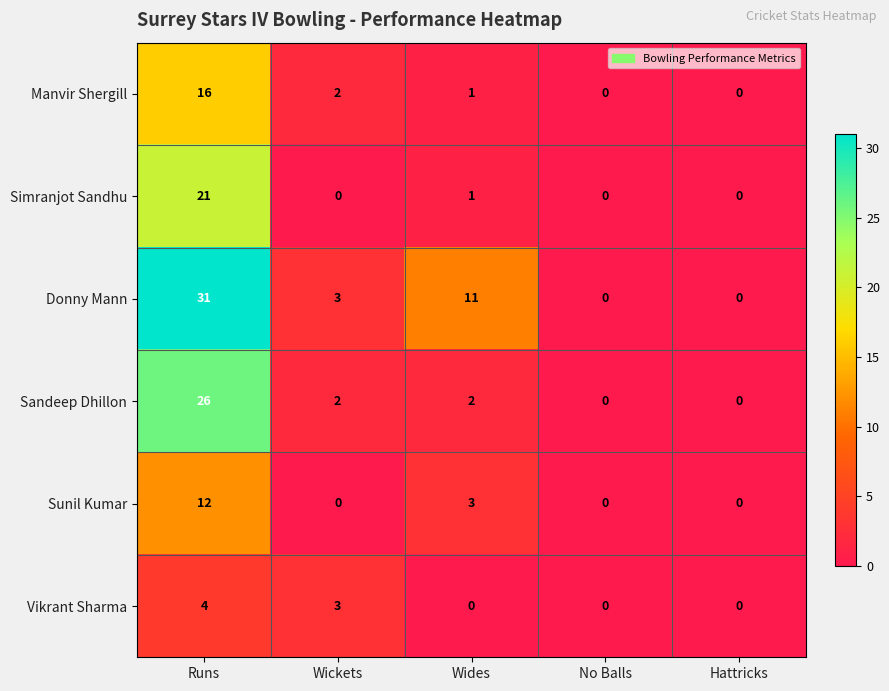

Reading left to right, what are all the values shown in this chart?

Manvir Shergill: Runs=16	Wickets=2	Wides=1	No Balls=0	Hattricks=0
Simranjot Sandhu: Runs=21	Wickets=0	Wides=1	No Balls=0	Hattricks=0
Donny Mann: Runs=31	Wickets=3	Wides=11	No Balls=0	Hattricks=0
Sandeep Dhillon: Runs=26	Wickets=2	Wides=2	No Balls=0	Hattricks=0
Sunil Kumar: Runs=12	Wickets=0	Wides=3	No Balls=0	Hattricks=0
Vikrant Sharma: Runs=4	Wickets=3	Wides=0	No Balls=0	Hattricks=0